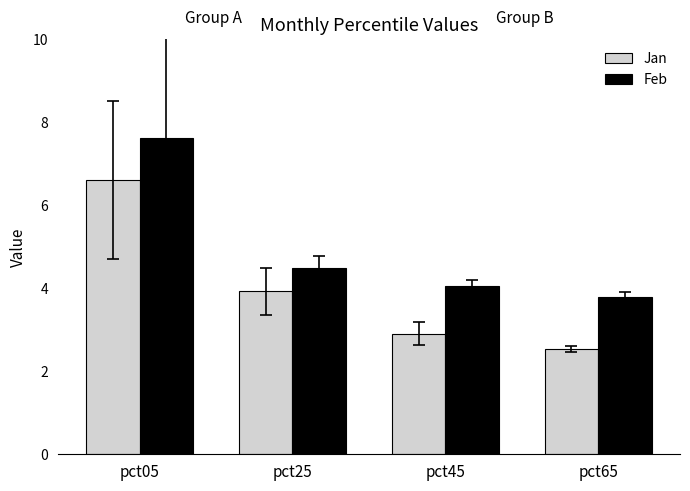

How many bars are there in each group?

2